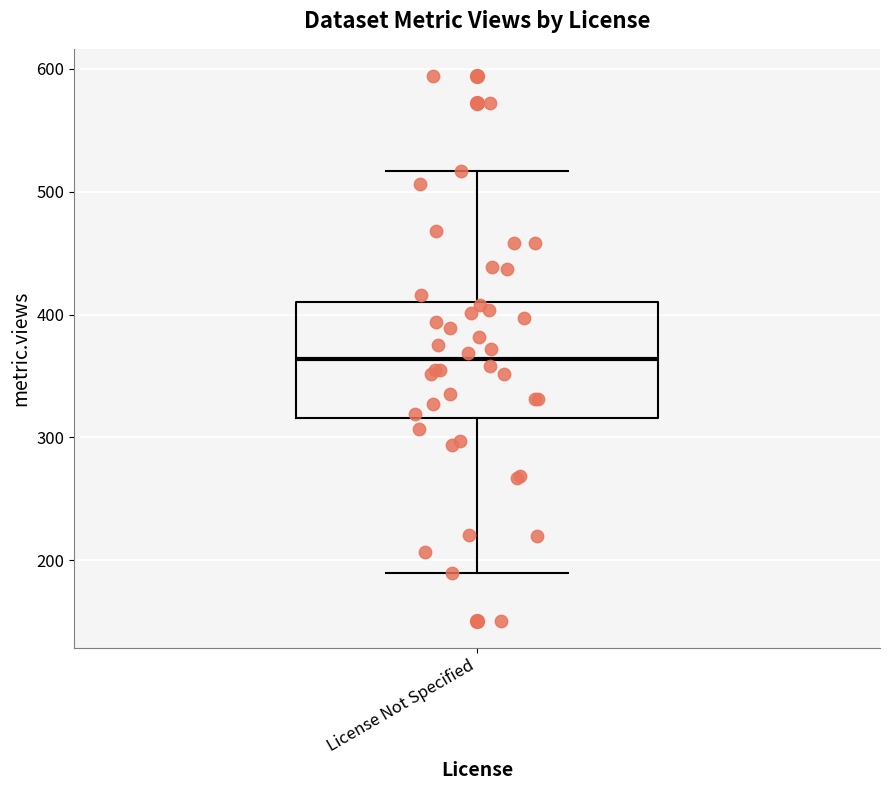

Transcribe this box plot: give where the median line is, the range the box spans, and where the two whiskers end, as read against the y-axis. The values are not printed on the chart, so give them approximately, as read against the axis.

median 360, box 320 to 410, whiskers 190 to 520